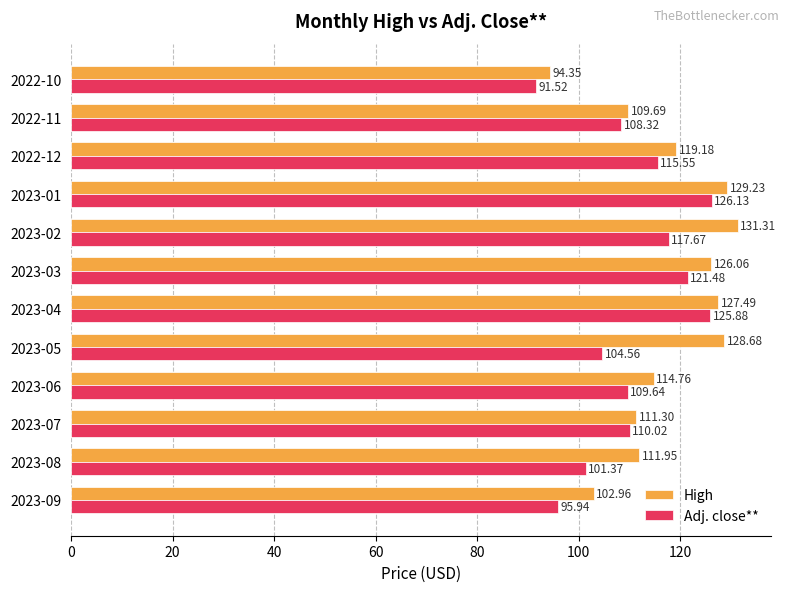

What is the sum of all High values?

1407.0